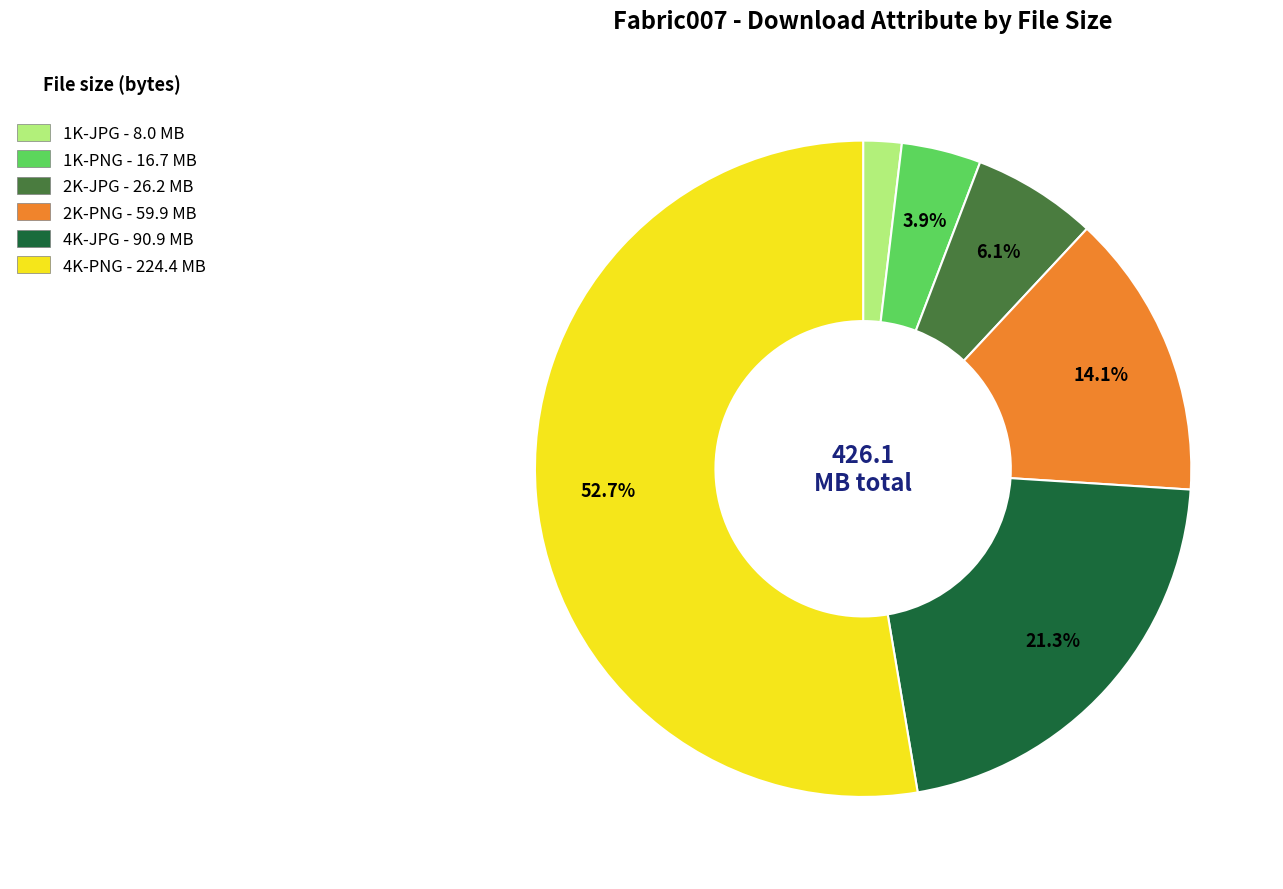

Which category accounts for the majority?

4K-PNG